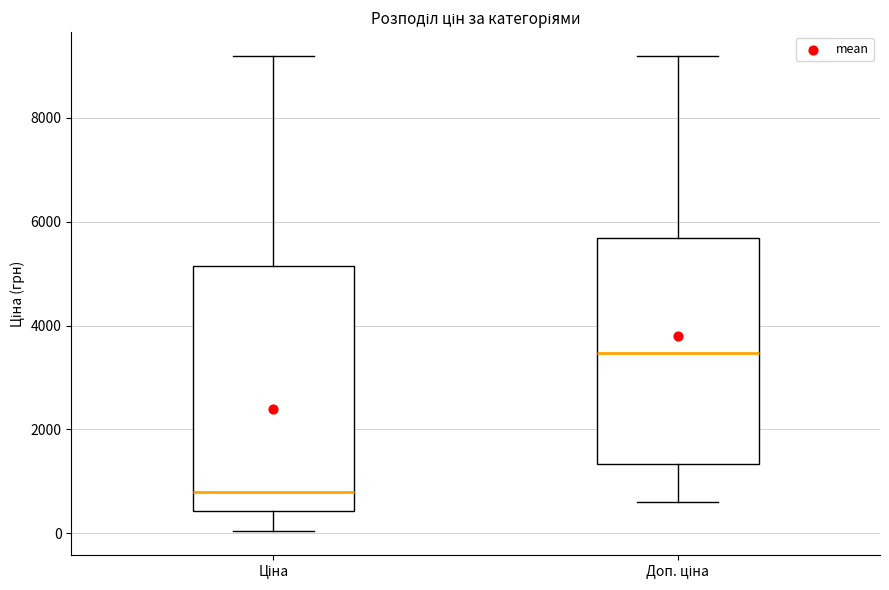

Which box is the tallest, from its lower edge to its upper edge?

Ціна